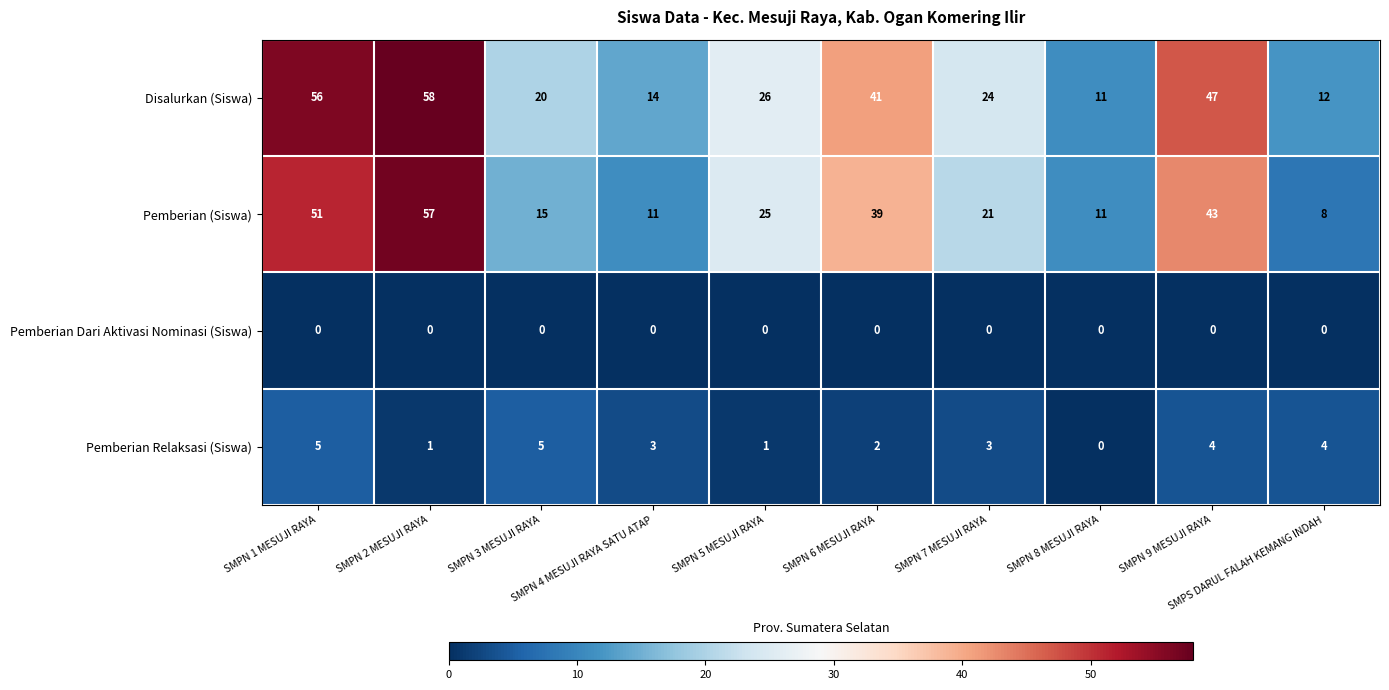

What is the difference between the maximum and minimum values in the Pemberian (Siswa) series?

49